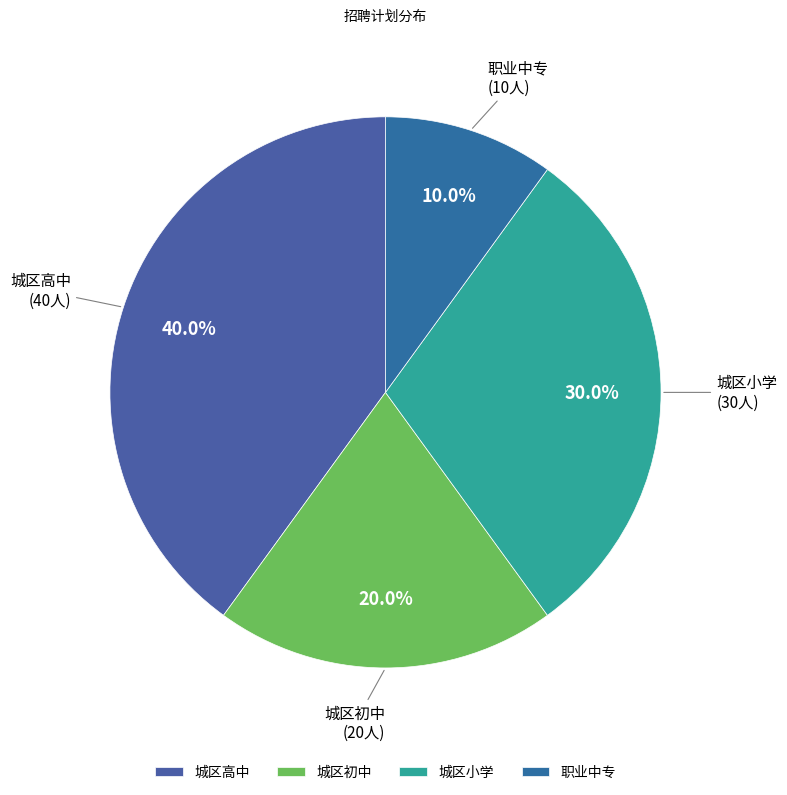

To the nearest percent, what percentage of the pie is 职业中专?

10%